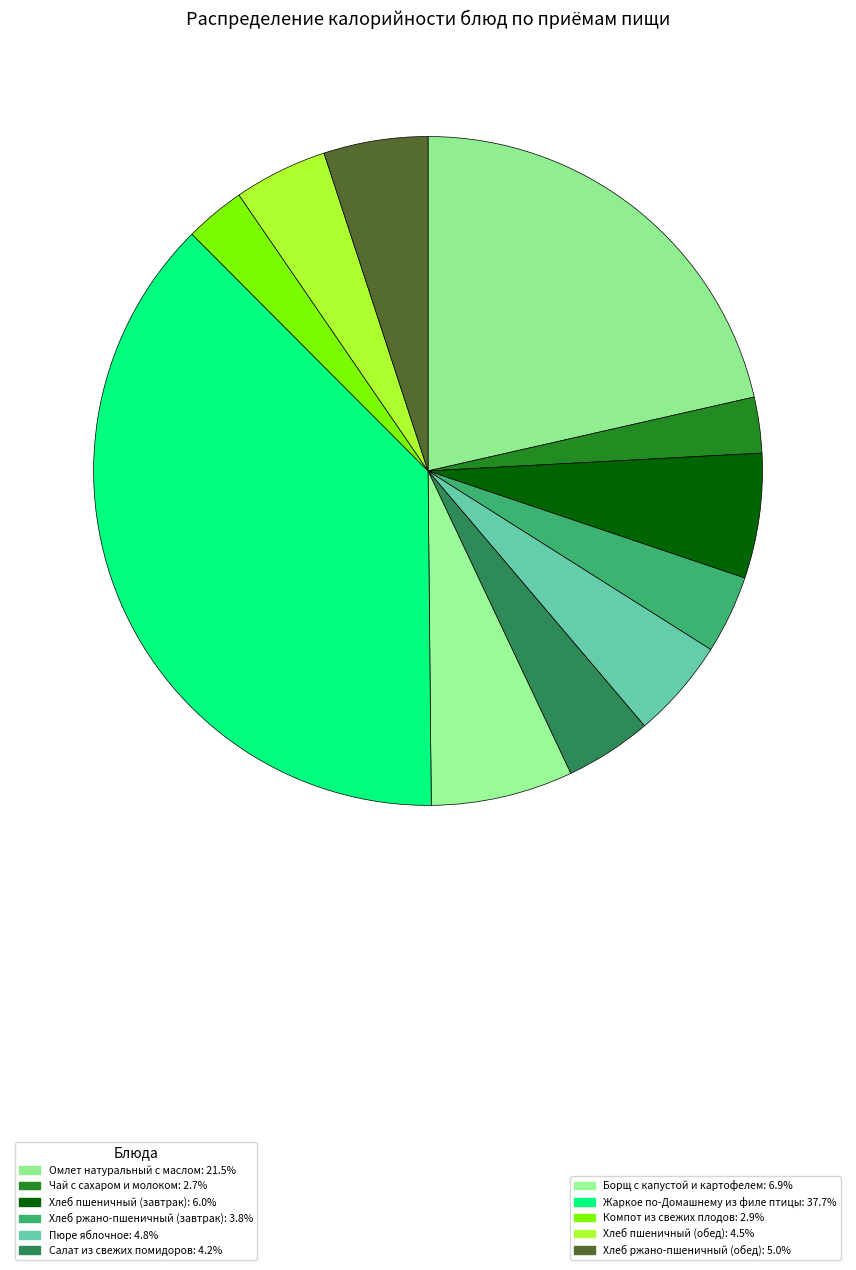

How many slices are in this pie chart?

11